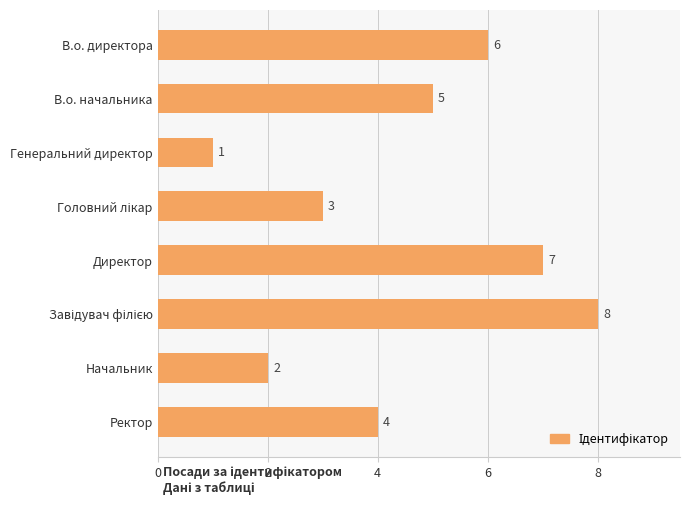

How many categories are shown in the chart?

8